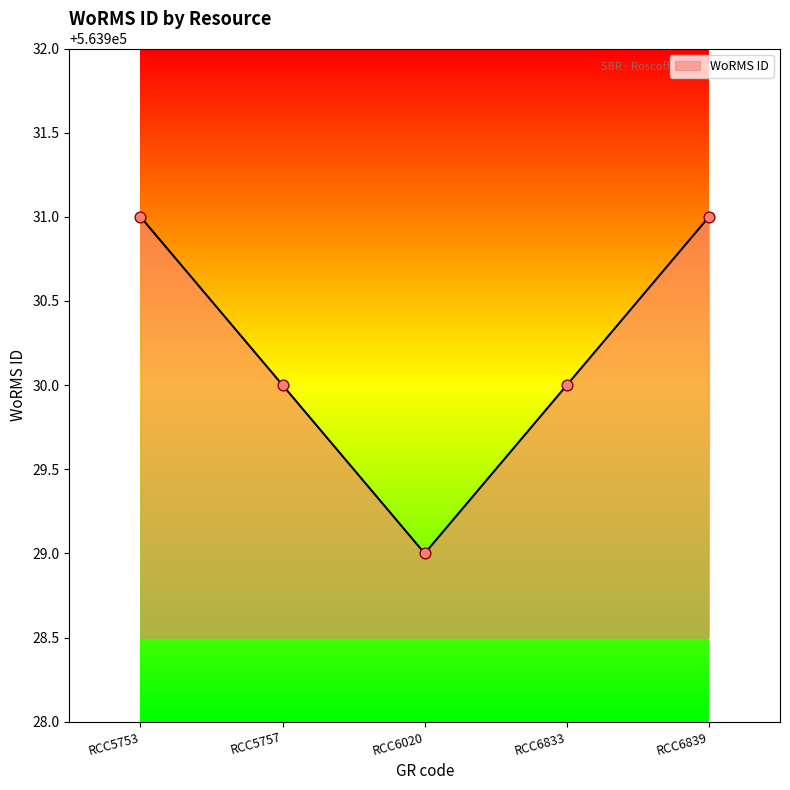

Which has a higher value, RCC5753 or RCC5757?

RCC5753